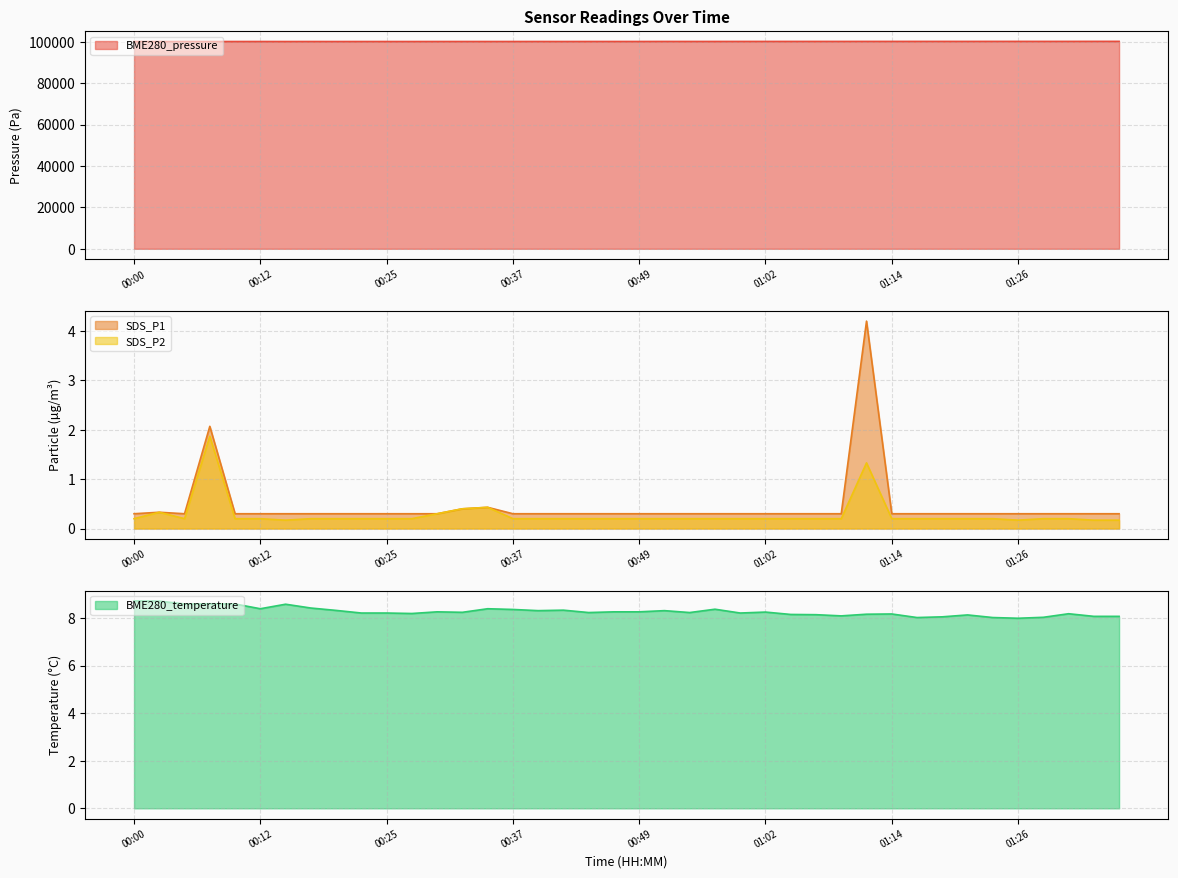

Which series has the widest spread of values?

BME280_pressure